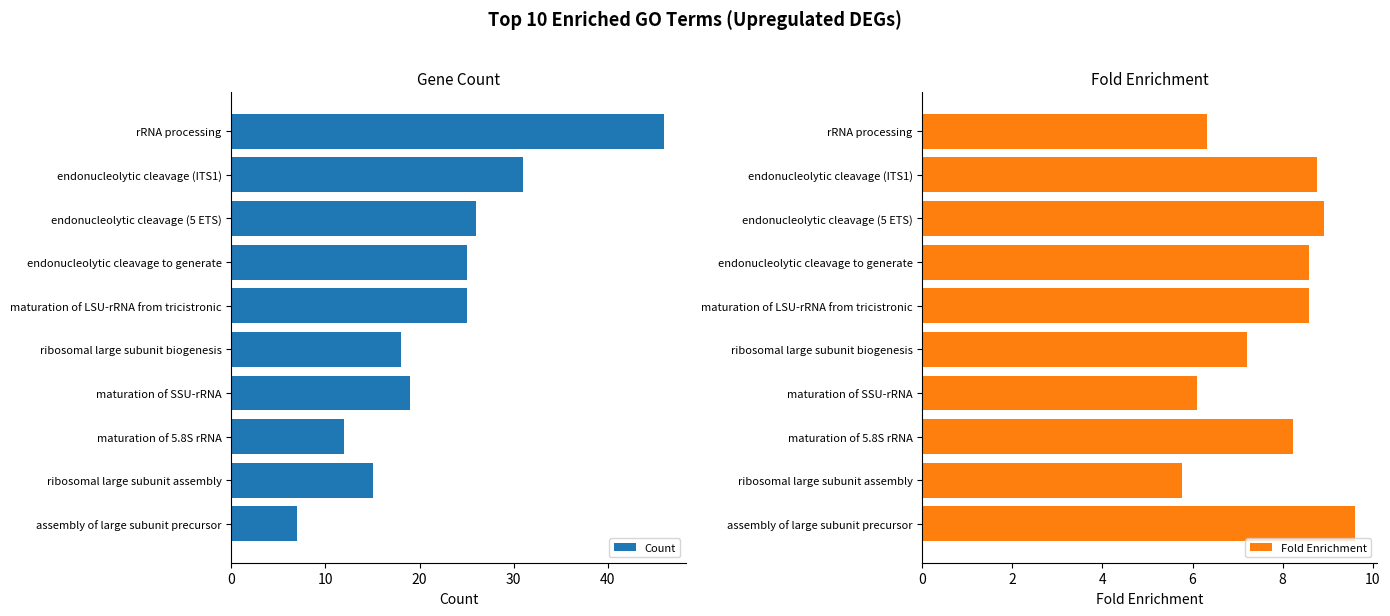

What is the value of the Count bar at the 10th from the left?

7.0